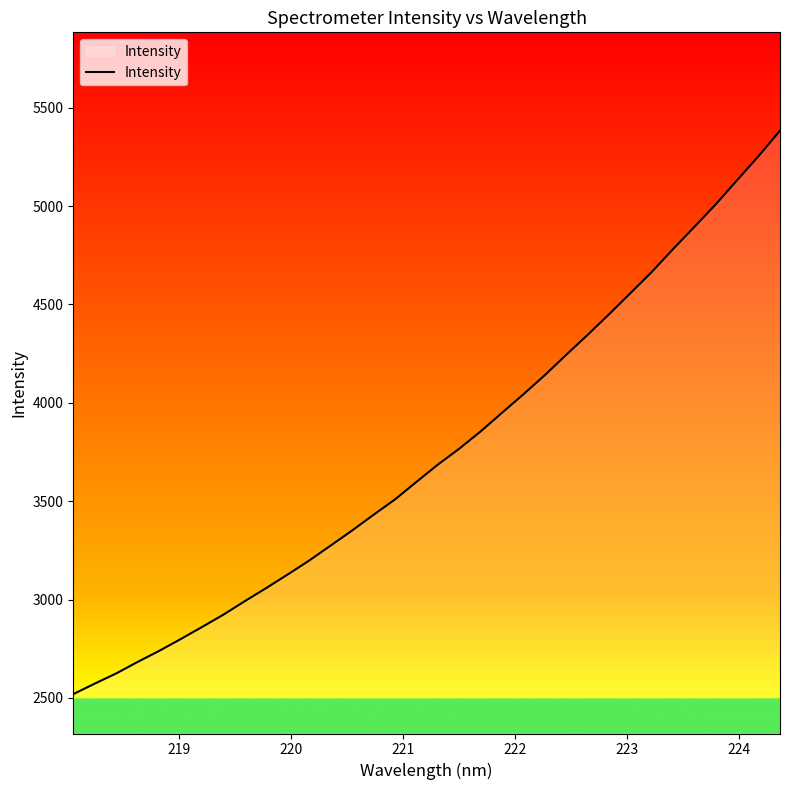

What is the minimum value shown in the chart?

2519.0